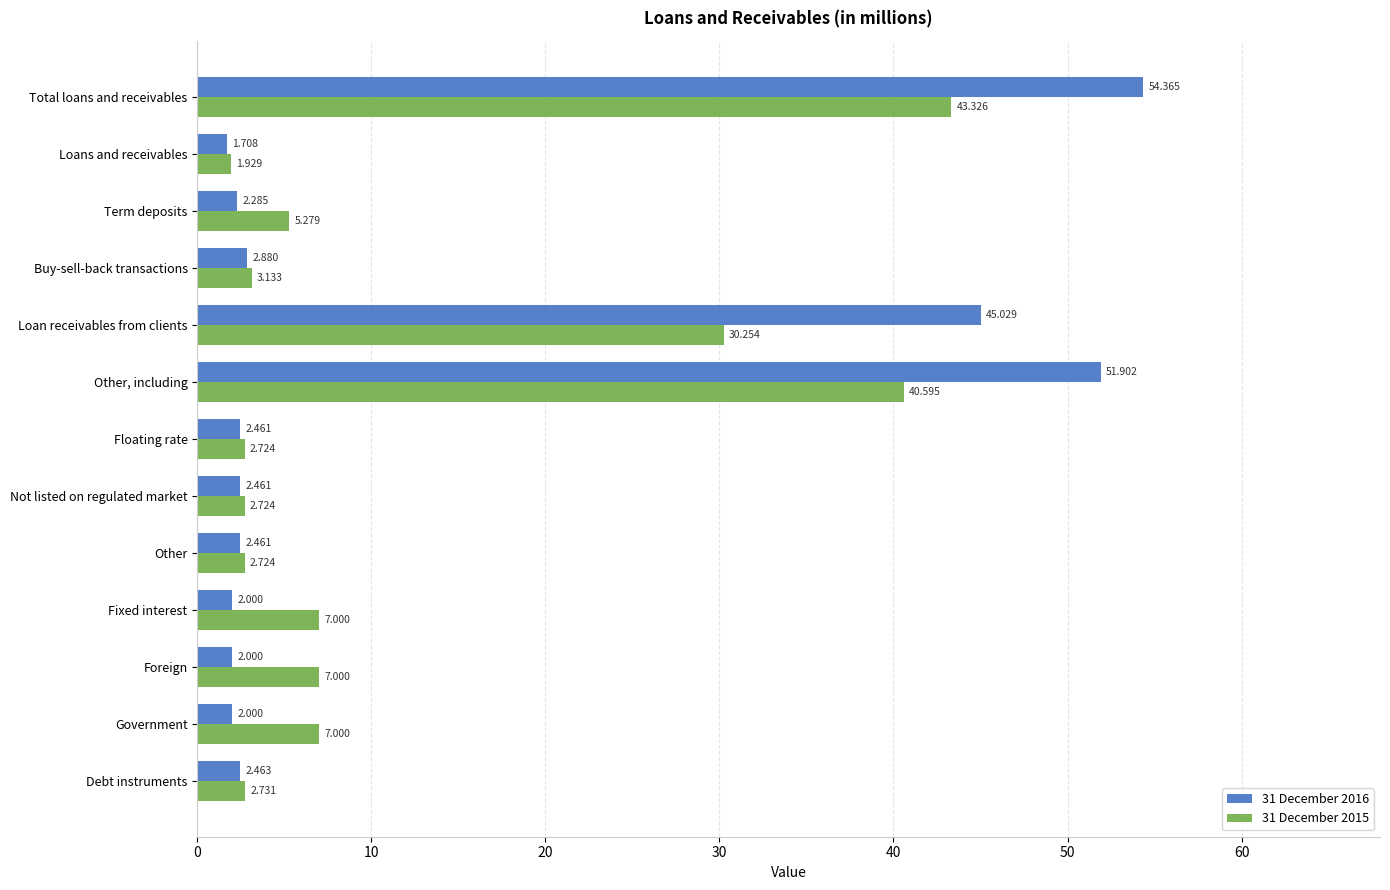

Is the value of 31 December 2016 at Loans and receivables greater than the value of 31 December 2015 at Government?

No